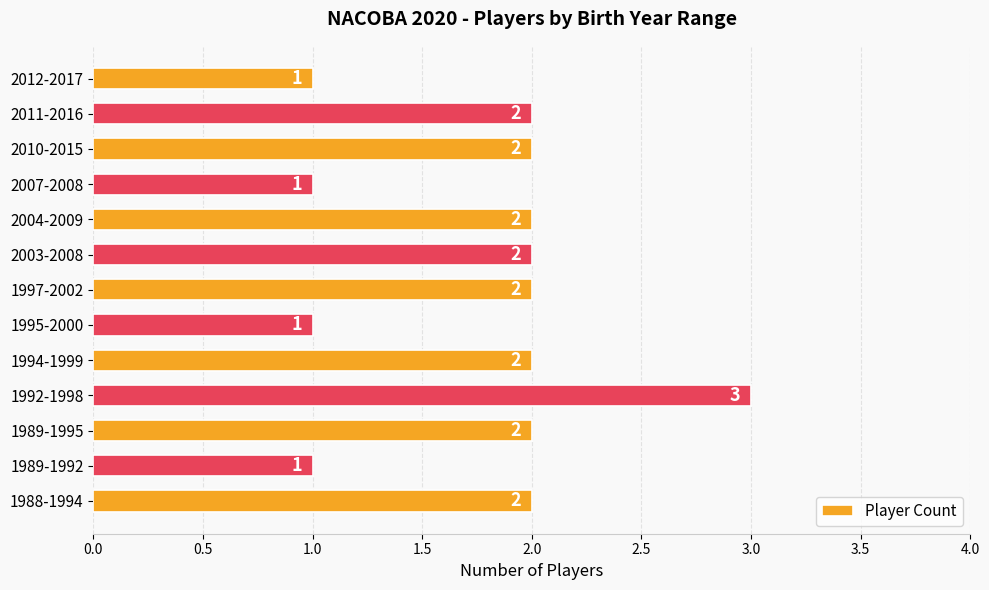

Which has a higher value, 1989-1992 or 1997-2002?

1997-2002